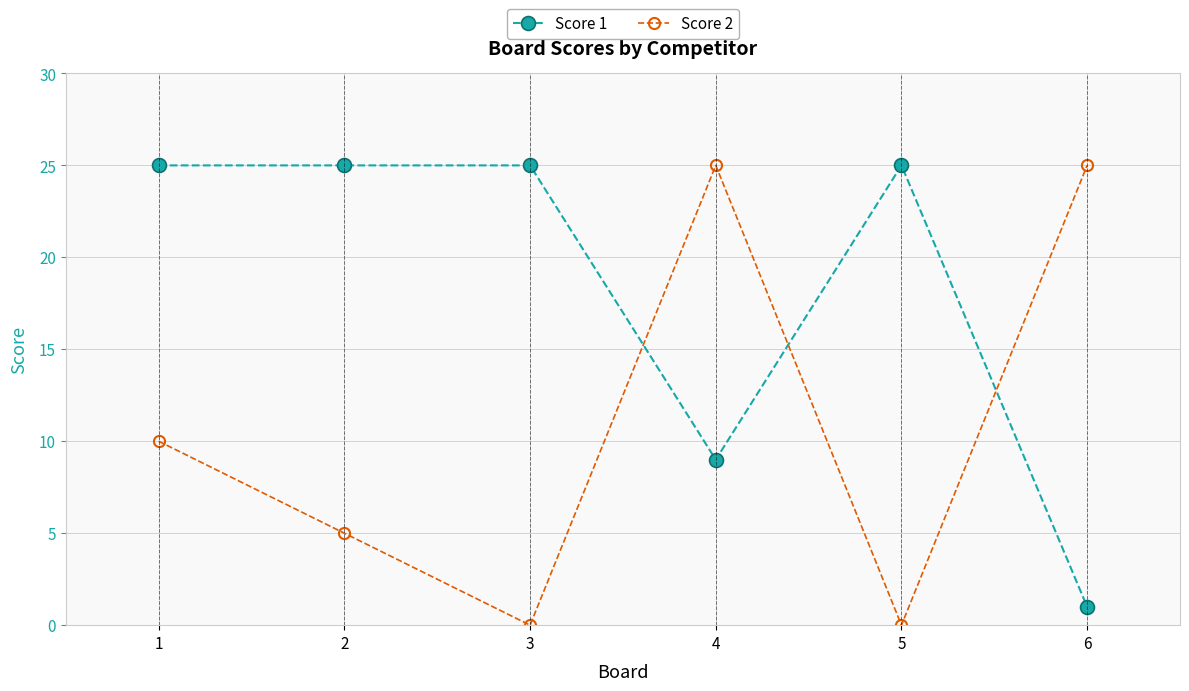

Reading left to right, transcribe all the data shown in this chart.

Score 1: 25	25	25	9	25	1
Score 2: 10	5	0	25	0	25